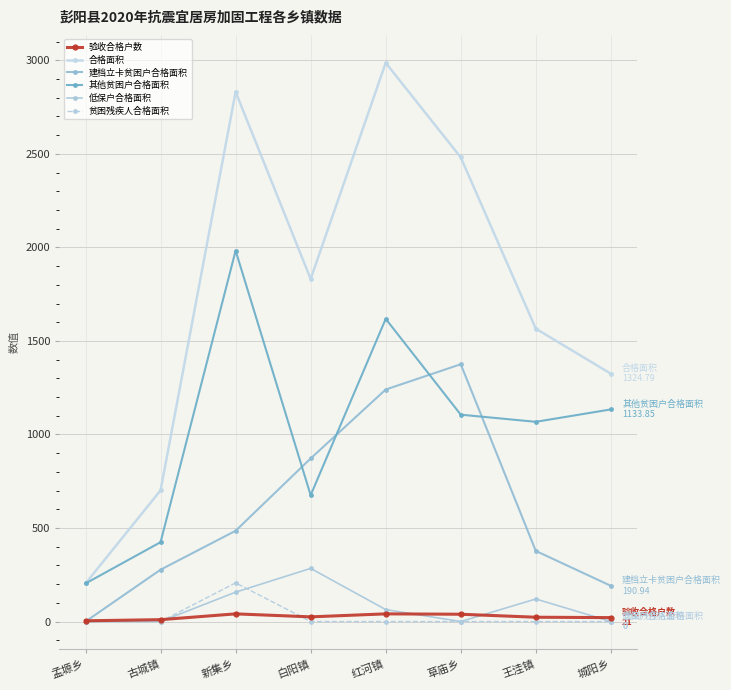

True or false: 建档立卡贫困户合格面积 has a value of 190.9 at 城阳乡.

True